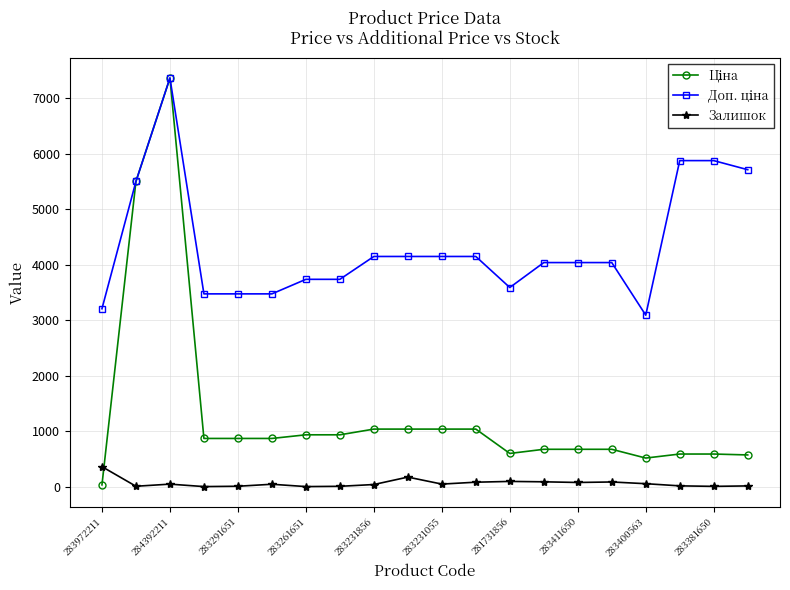

At how many categories does at least one series exceed 2209?

20